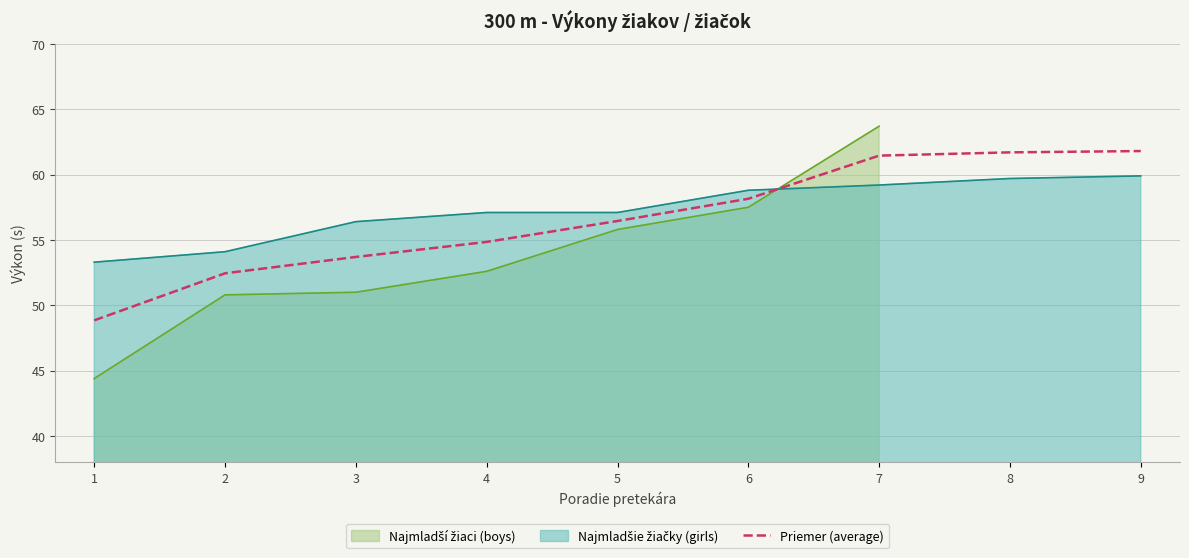

List the labels in order of value, largest first.

9, 8, 7, 6, 5, 4, 3, 2, 1